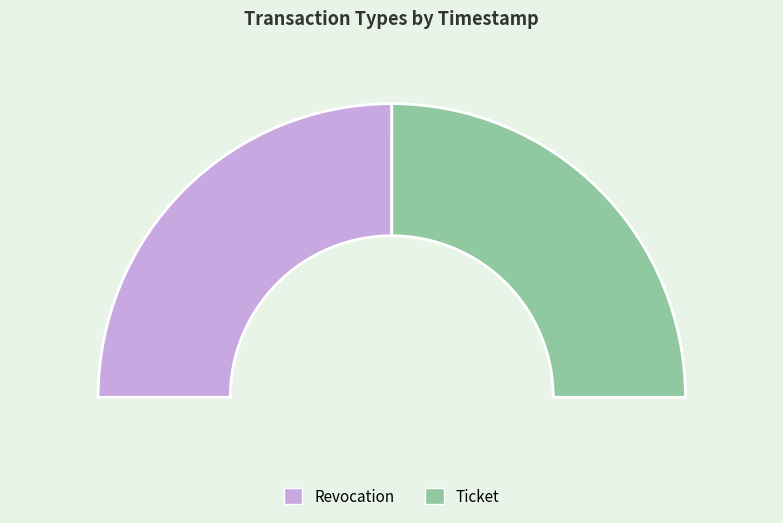

Count the number of slices in the pie.

2